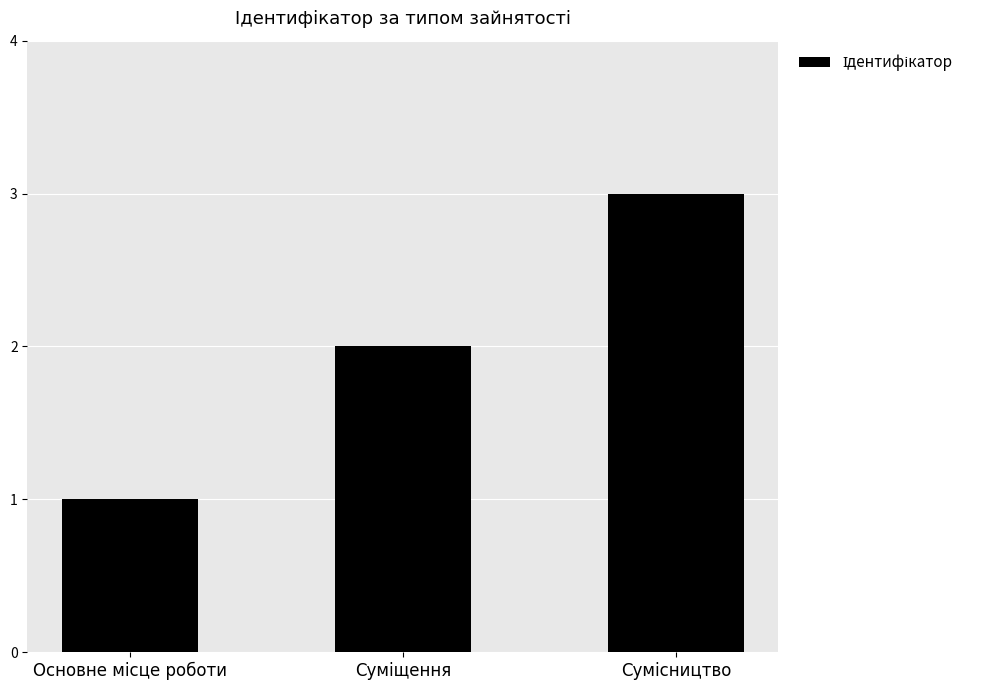

Does the chart contain stacked bars?

No